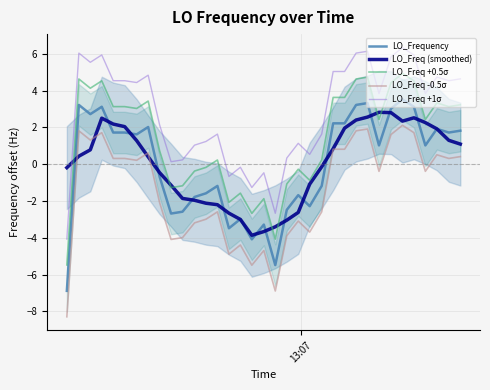

What is the difference between the maximum and minimum values in the LO_Freq +0.5σ series?

10.4